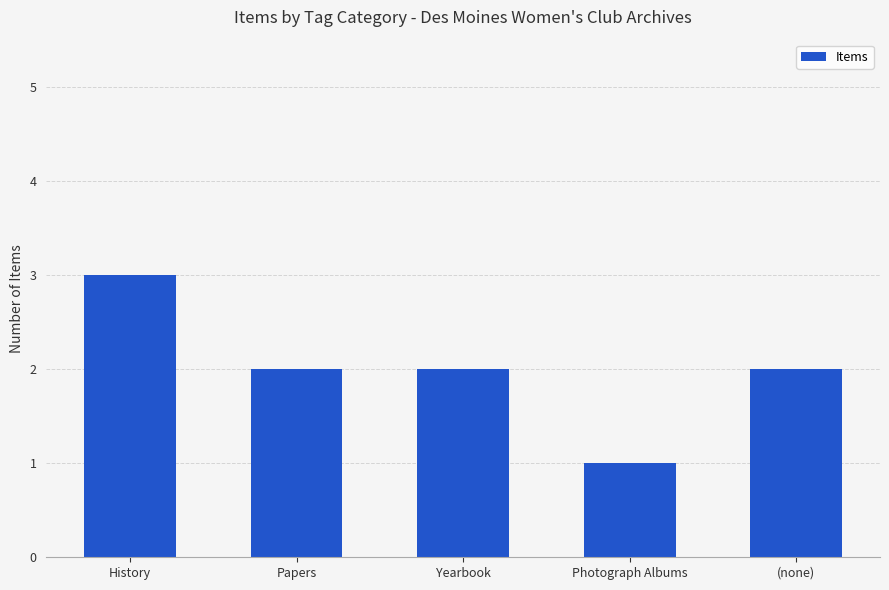

Between Yearbook and History, which is larger?

History